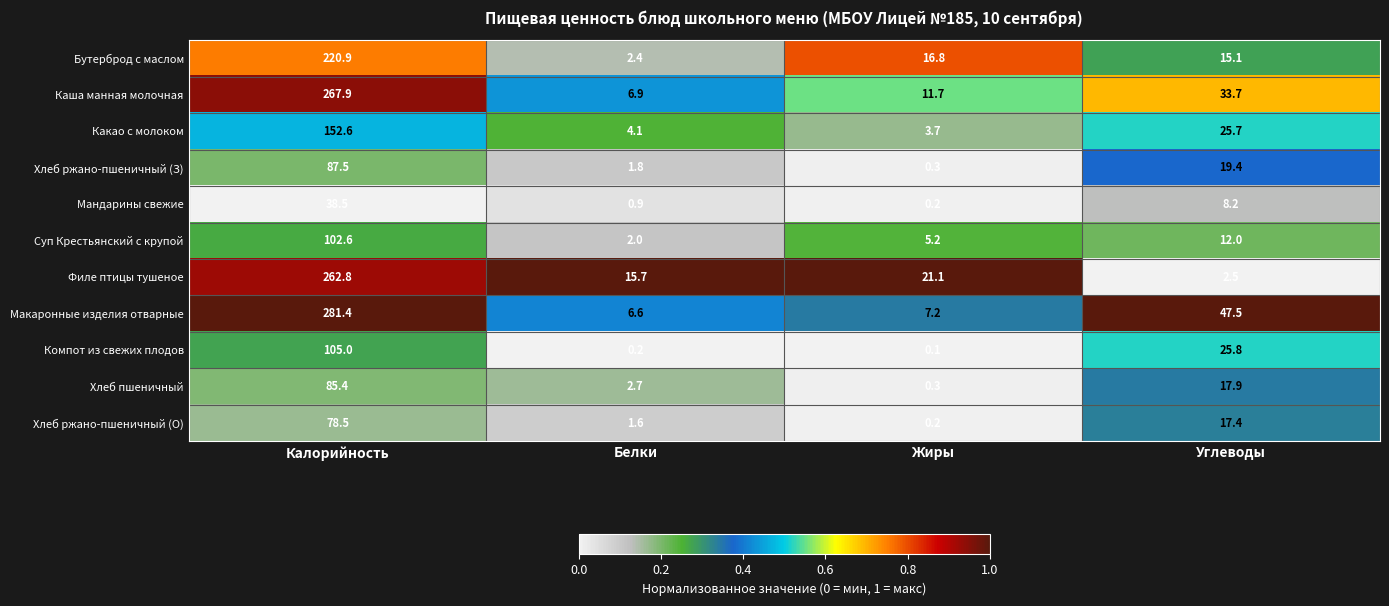

Which series has the largest total across all categories?

Макаронные изделия отварные